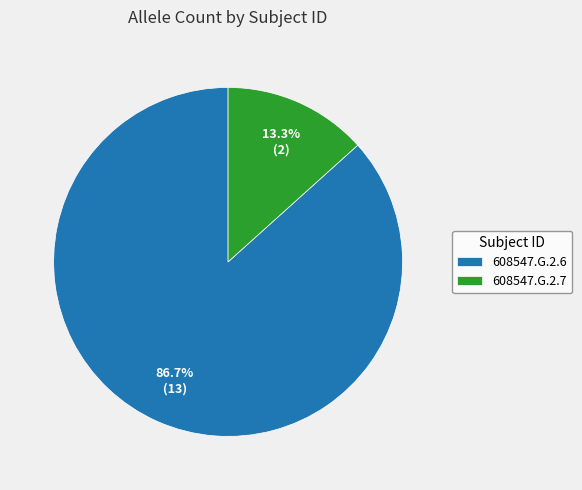

To the nearest percent, what is the average slice percentage?

50%